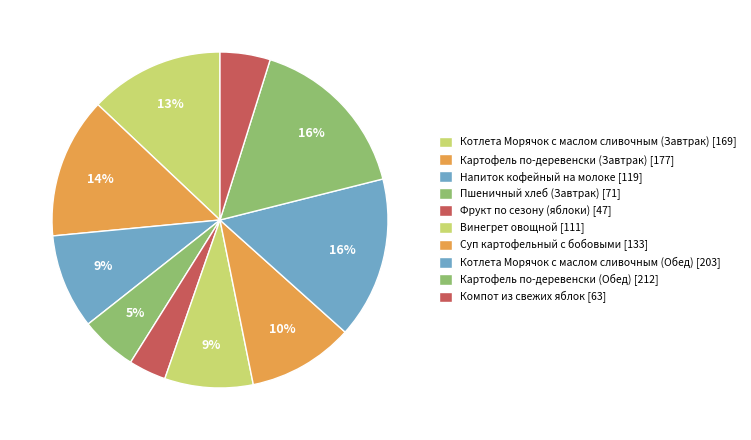

Is there any slice that represents more than half of the pie?

No